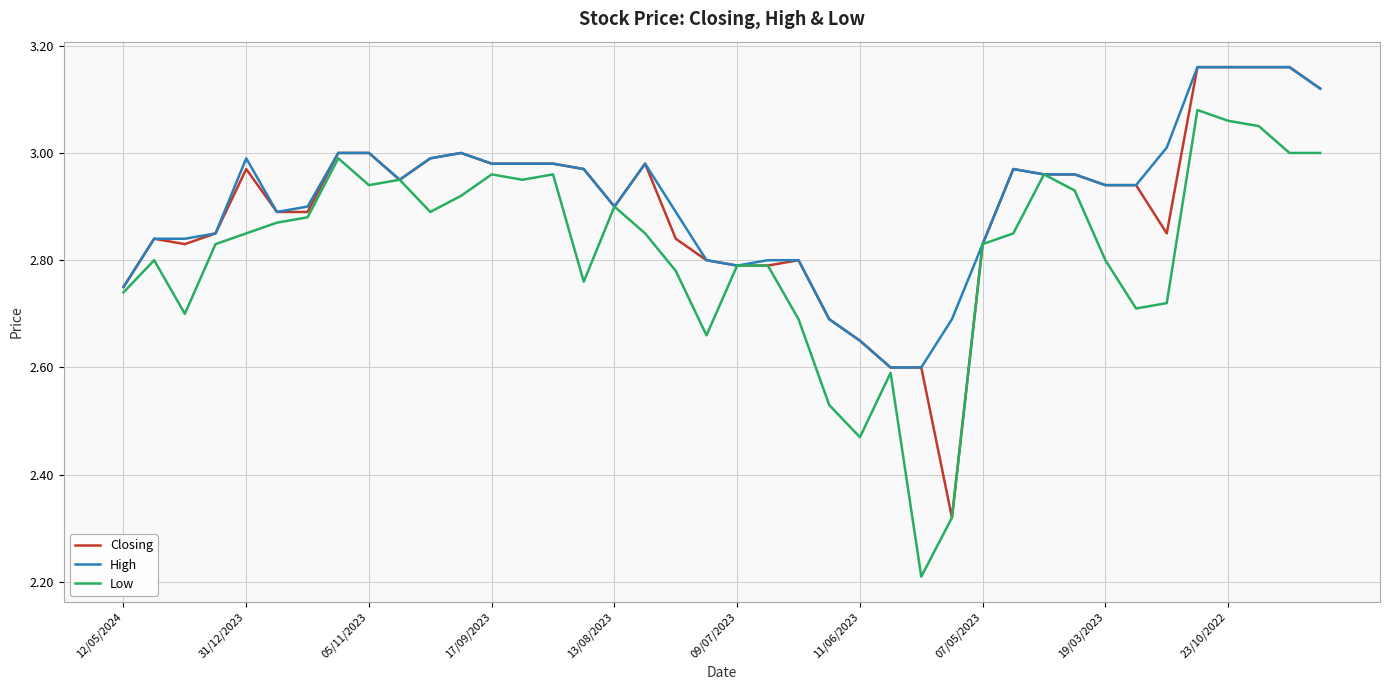

What is the smallest value displayed?

2.2